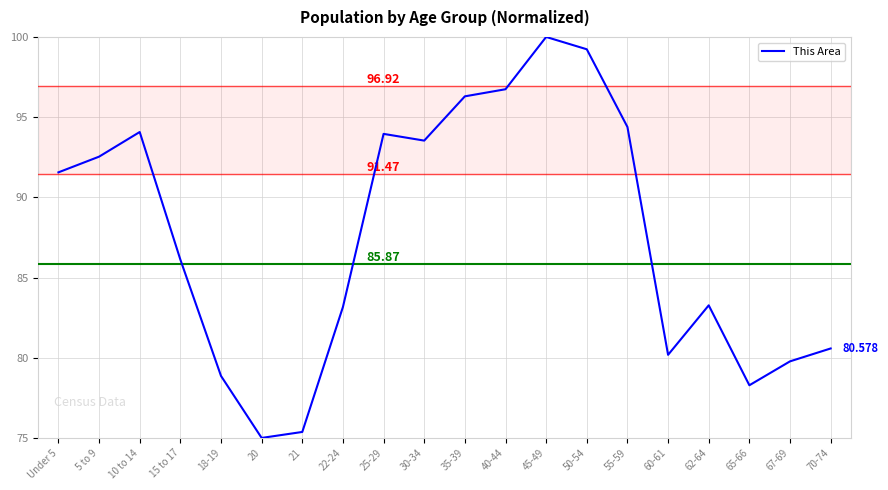

What is the ratio of the value at 30-34 to the value at 5 to 9?

1.0